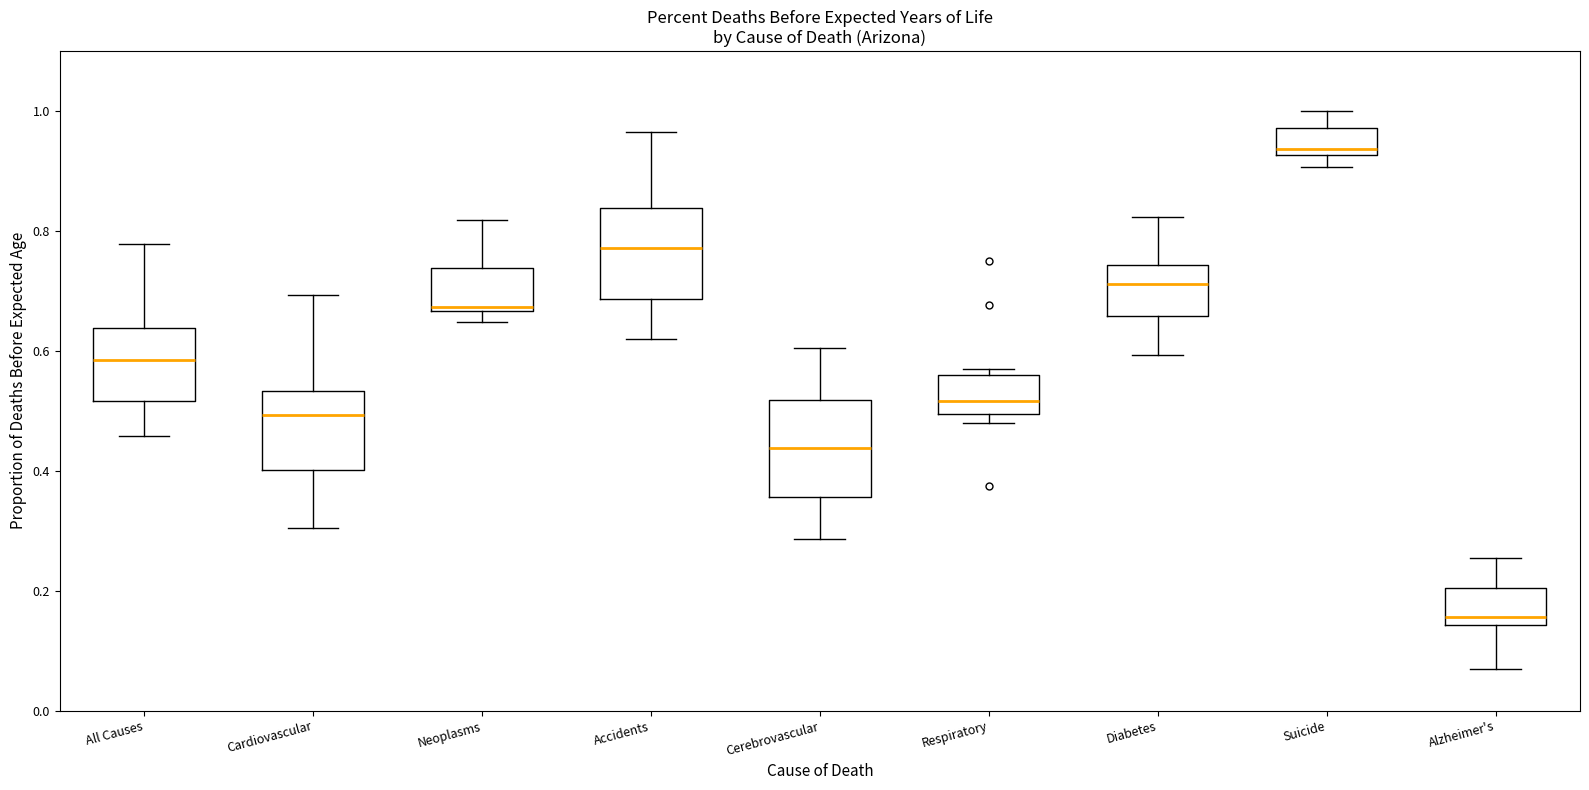

Where is the lower edge of the box for Accidents on the y-axis? The values are not printed on the chart, so give them approximately, as read against the axis.

0.68